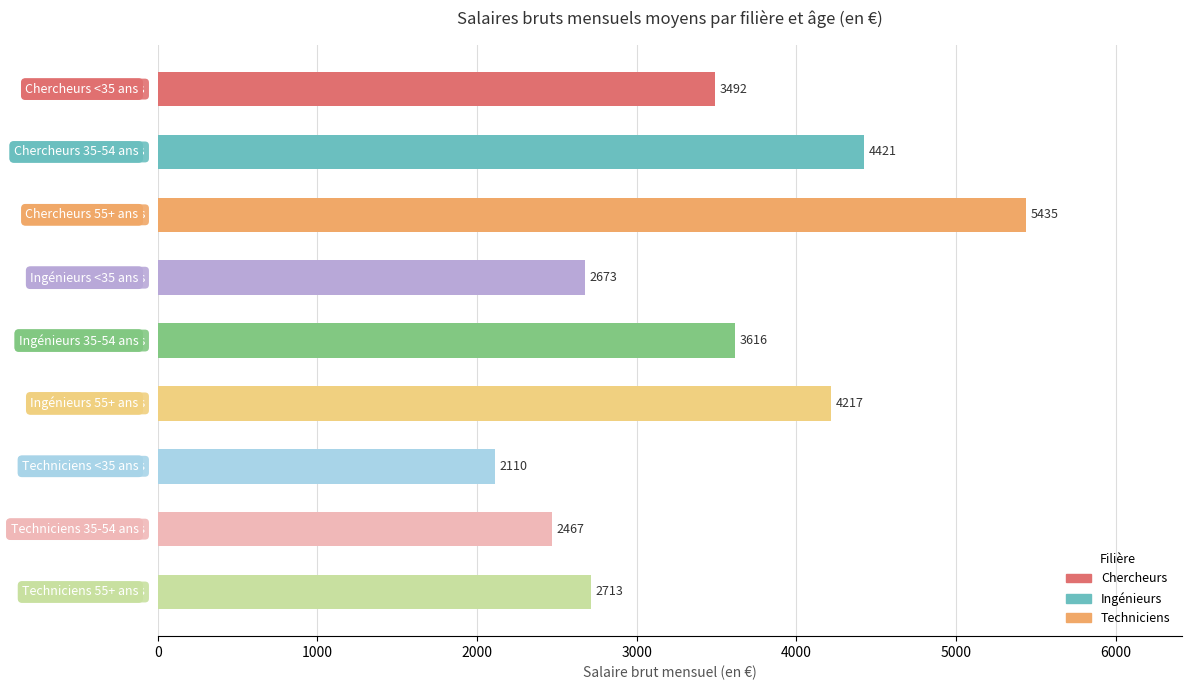

What is the difference between the maximum and second lowest values?

2968